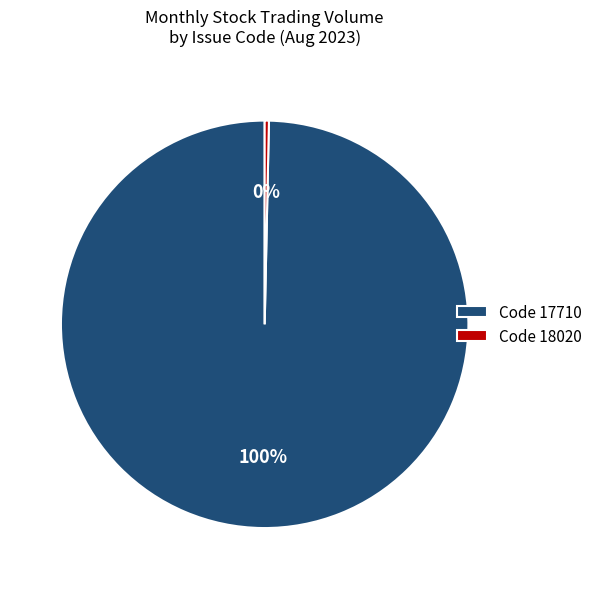

What is the largest slice in the pie chart?

Code 17710